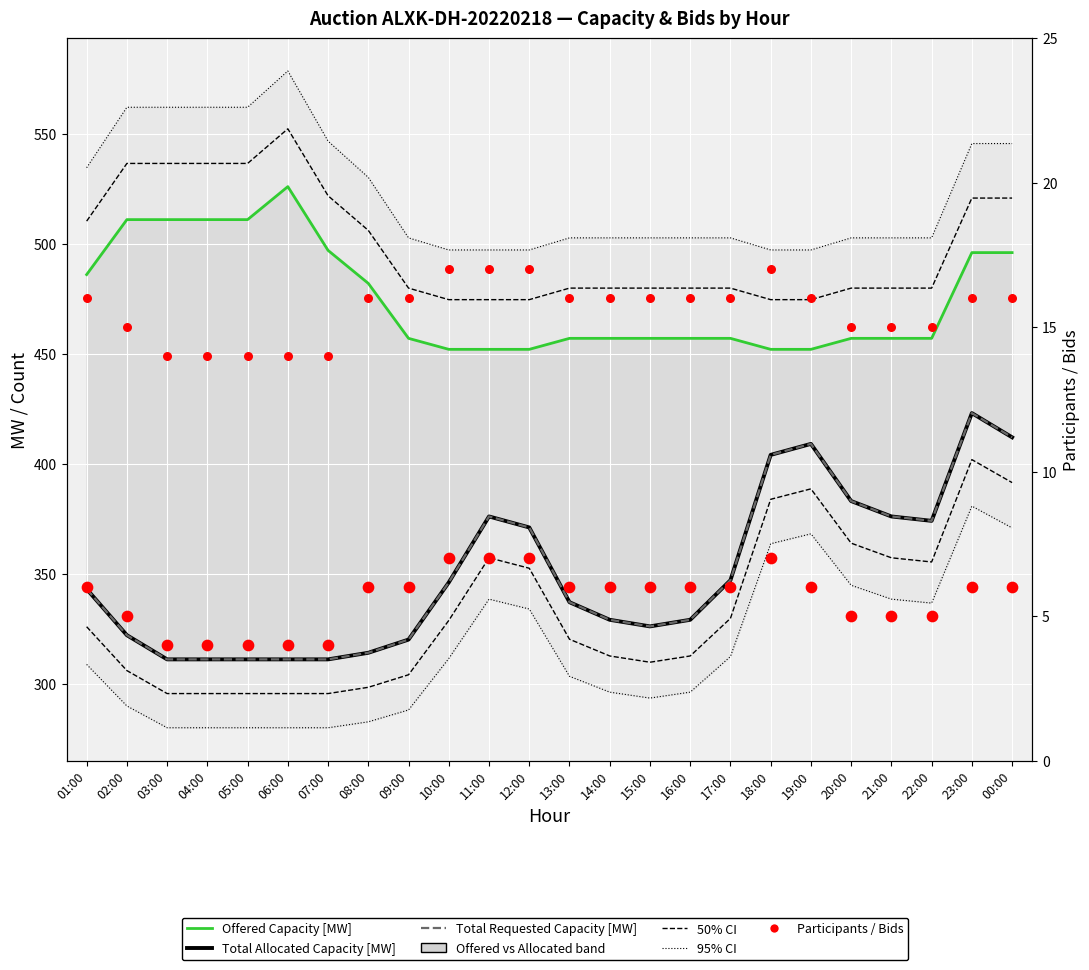

At which category is the sum across all series the highest?

23:00